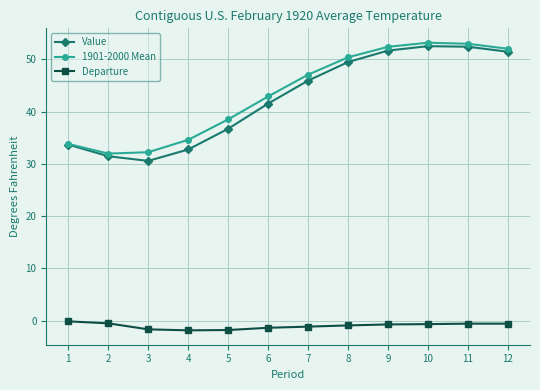

Where is Value nearest to the value 41?

6